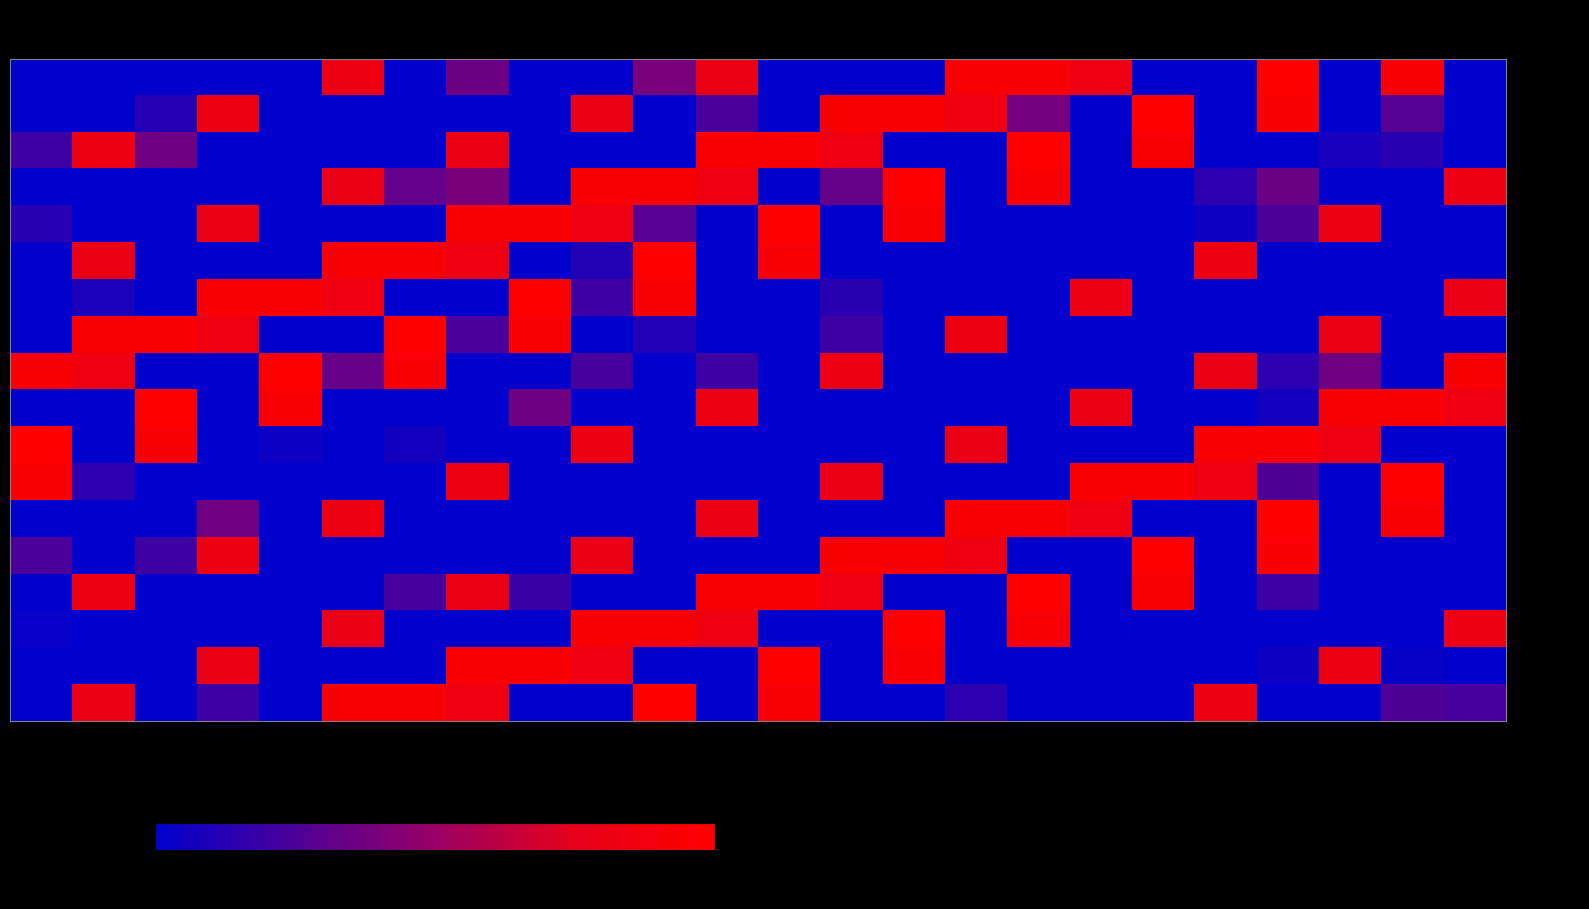

List the series in order of their peak value, highest first.

Day-Sat, Day-Sun-1, Day-Mon, Day-Tue, Day-Wed, Day-Thu, Day-Fri, Day-Sat-2, Day-Sun-2, OT-Group1, OT-Group2, OT-Group3, OT-Group4, OT-Group5, OT-Group6, OT-Group7, OT-Group8, OT-Group9